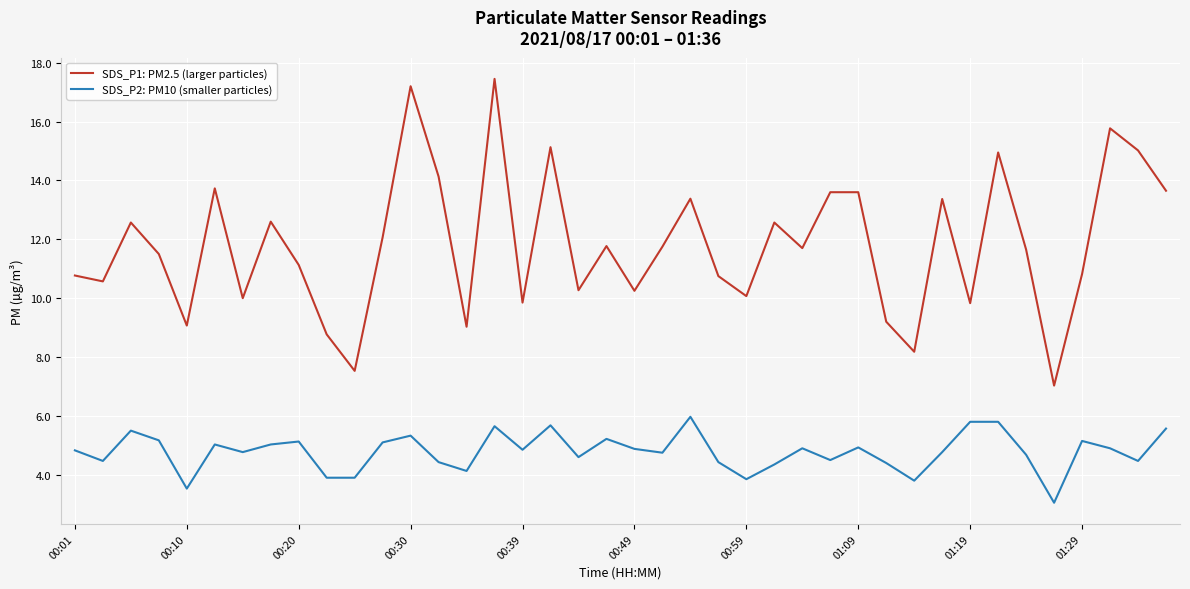

True or false: SDS_P2: PM10 (smaller particles) and SDS_P1: PM2.5 (larger particles) cross at least once.

False